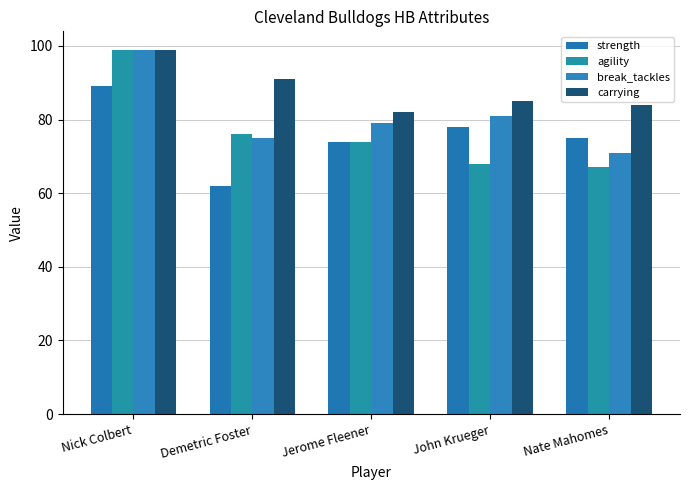

How many bars are there in each group?

4